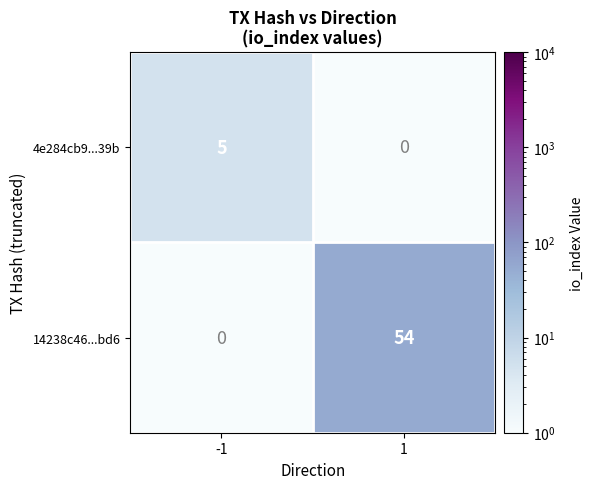

What is the greatest value displayed?

54